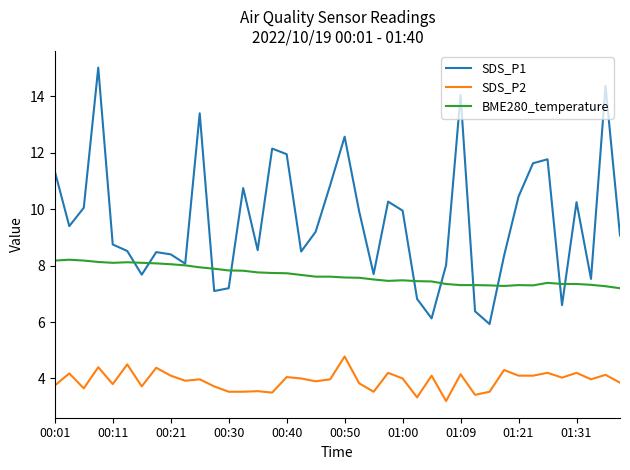

How many lines are shown in the chart?

3